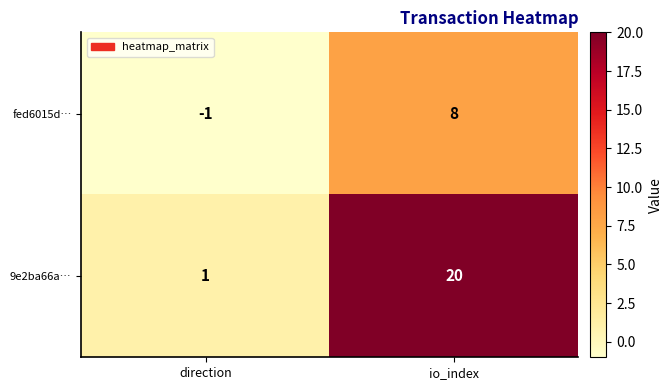

Count the number of categories in the chart.

2